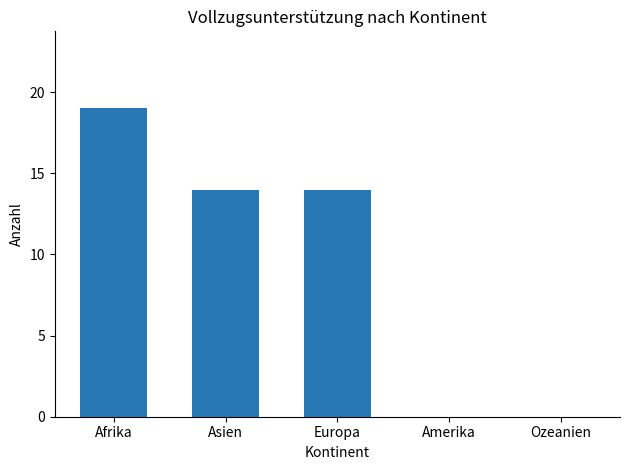

What is the change in value from Afrika to Ozeanien?

-19